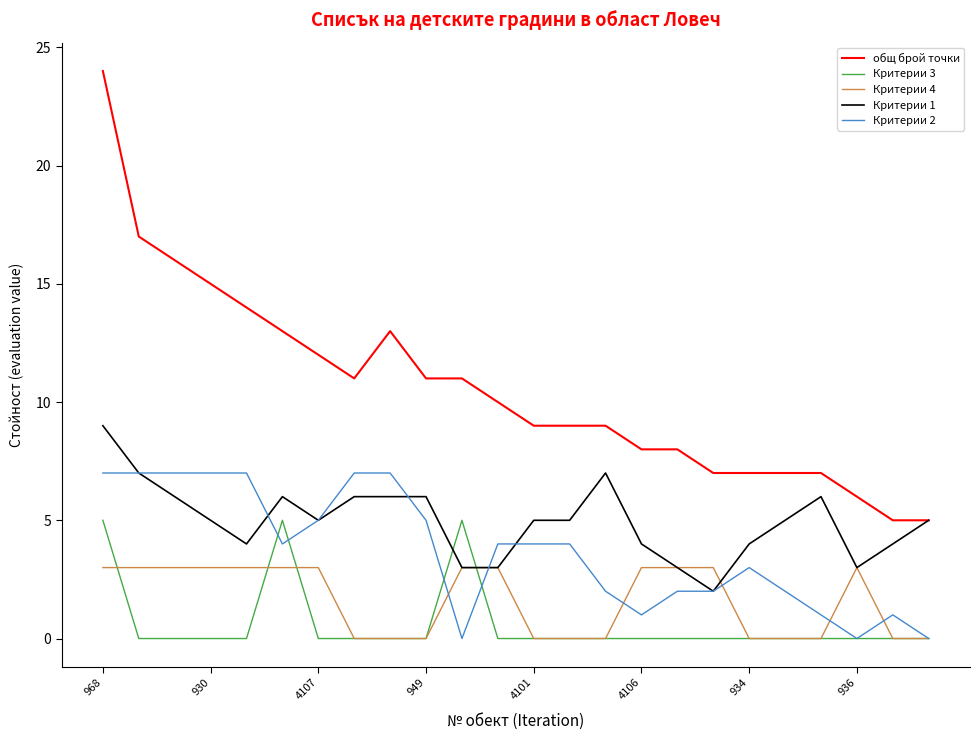

Which series has the largest total across all categories?

общ брой точки